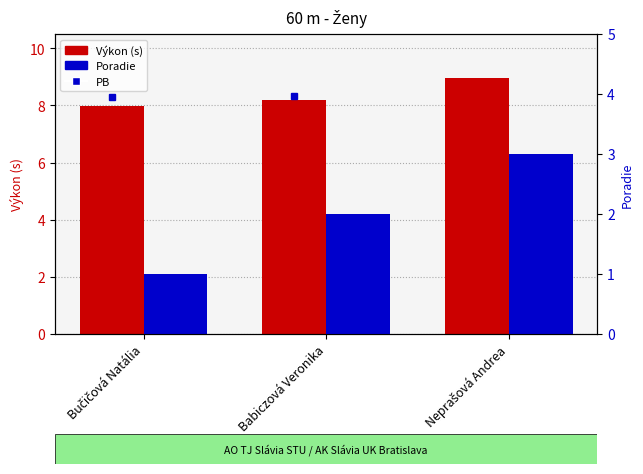

What is the approximate value of Poradie at Neprašová Andrea?

3.0